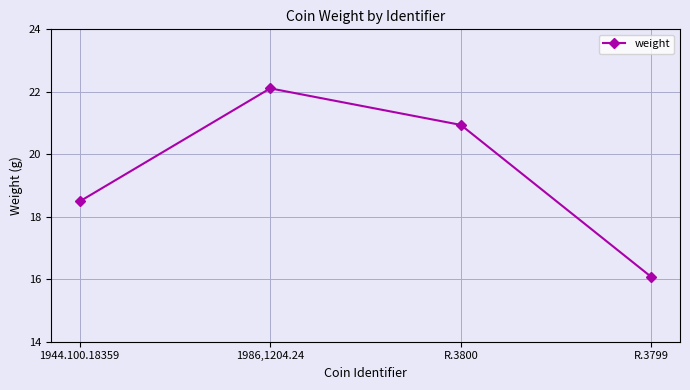

Reading left to right, what are all the values shown in this chart?

1944.100.18359=18.5	1986,1204.24=22.1	R.3800=20.9	R.3799=16.1